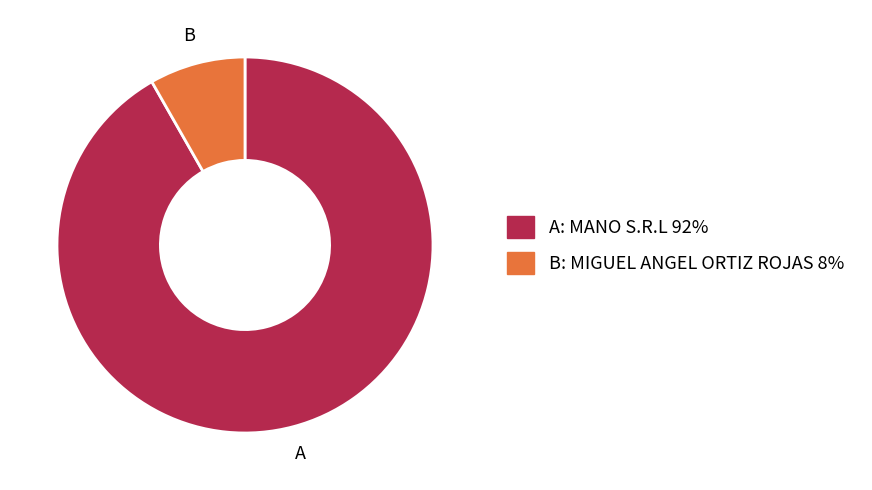

Is there a majority slice in this chart?

Yes